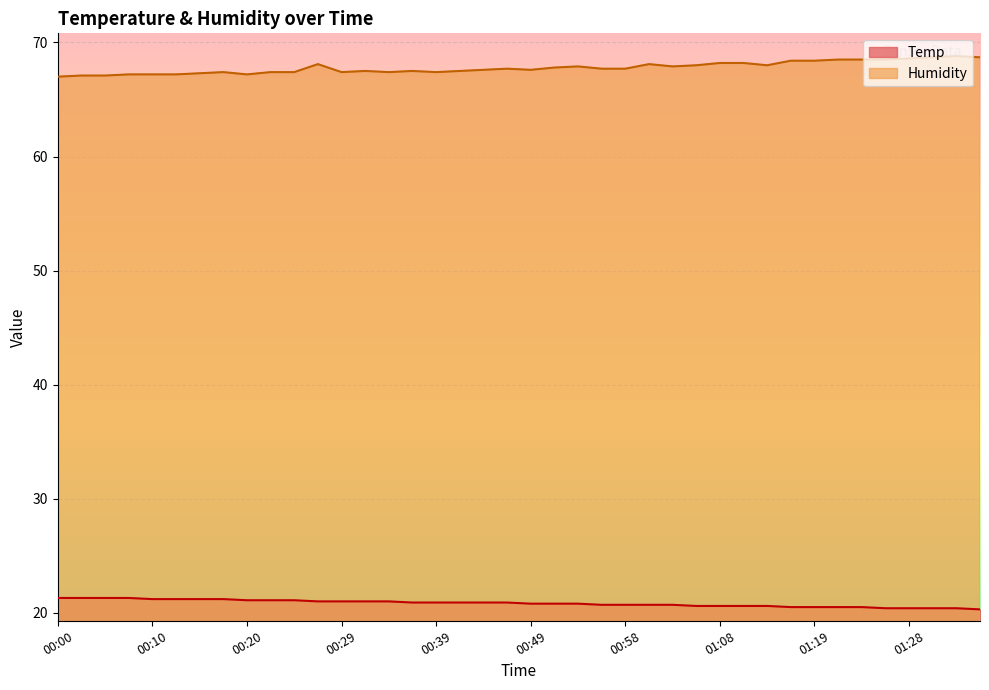

True or false: Humidity and Temp cross at least once.

False